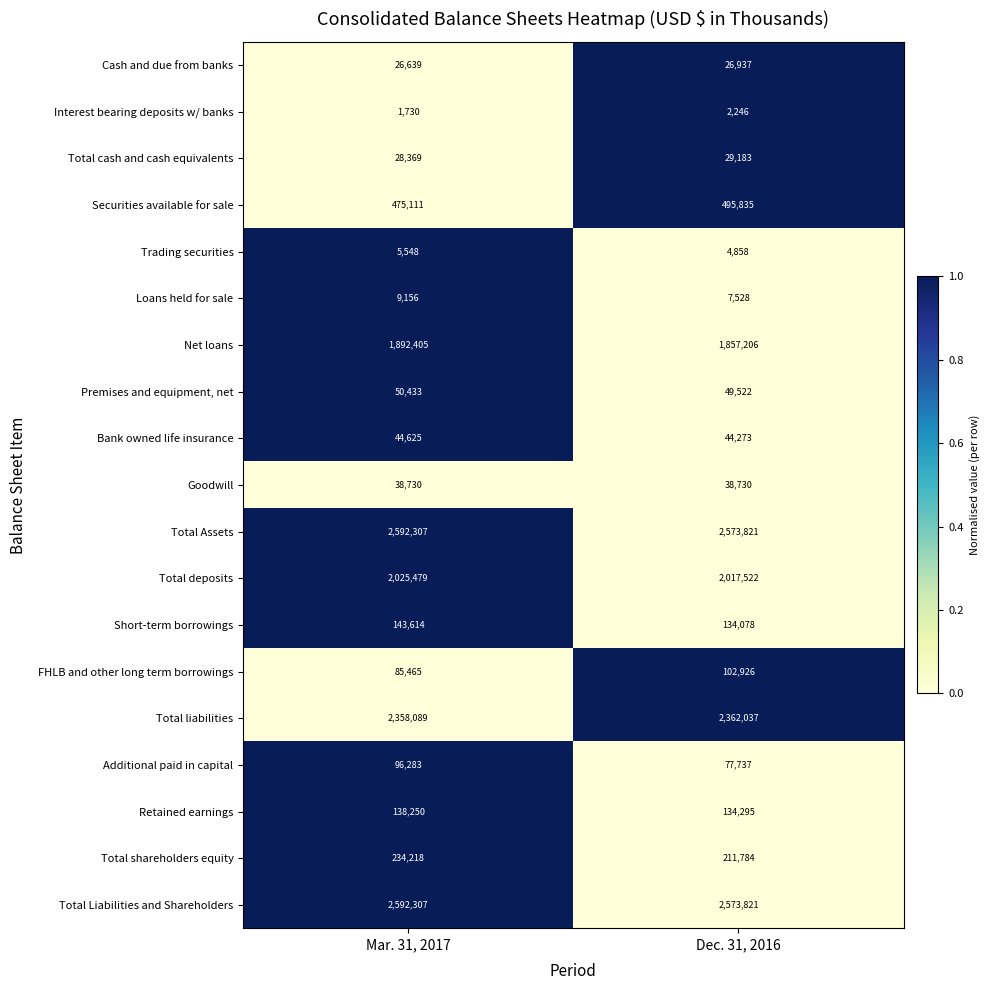

Rank the categories by Total Assets value from highest to lowest.

Mar. 31, 2017, Dec. 31, 2016